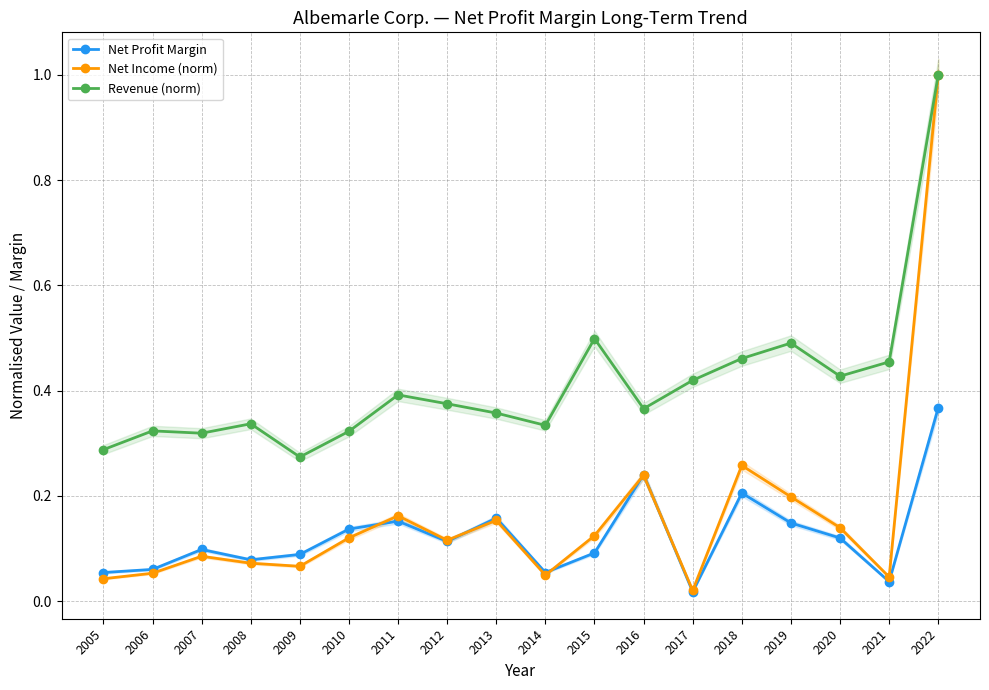

At 2008, list the series in order from largest to smallest.

Revenue (norm), Net Profit Margin, Net Income (norm)